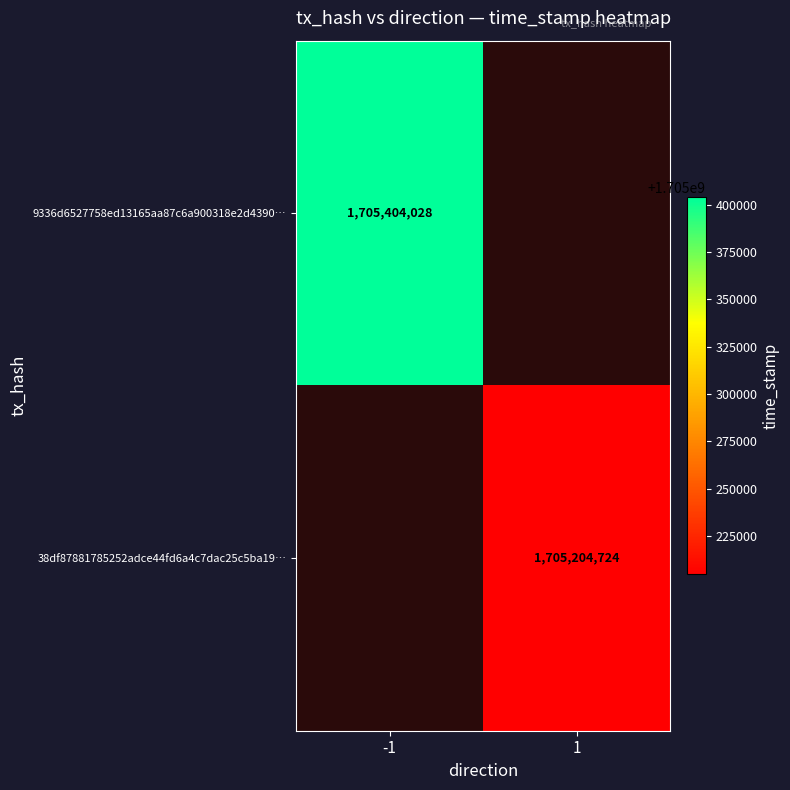

Which has a higher value, -1 or 1?

1